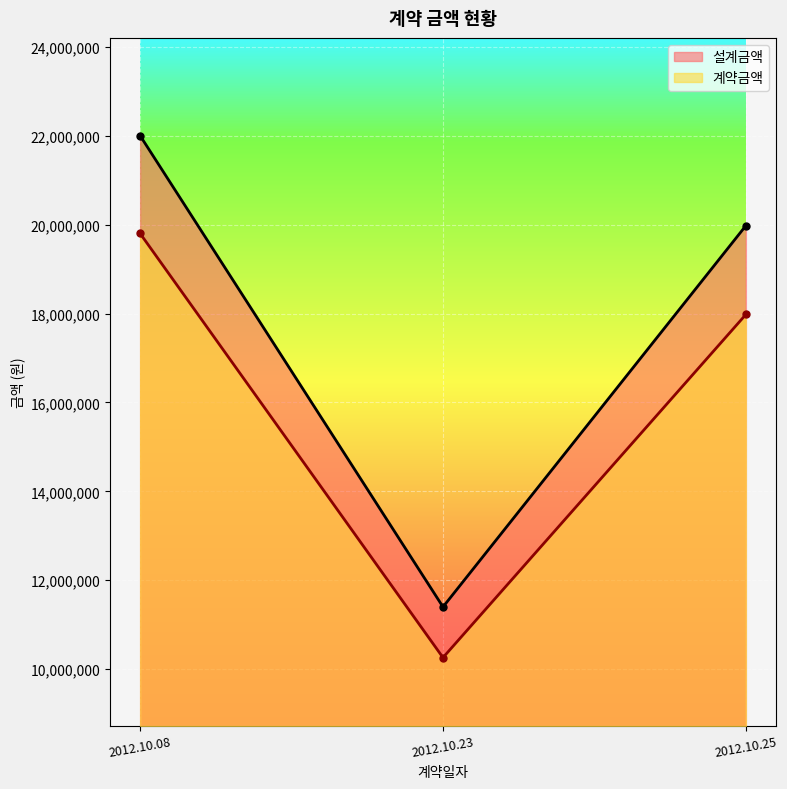

Reading right to left, list all the values displayed in this chart.

설계금액: 19976000	11400000	22000000
계약금액: 17978000	10260000	19800000